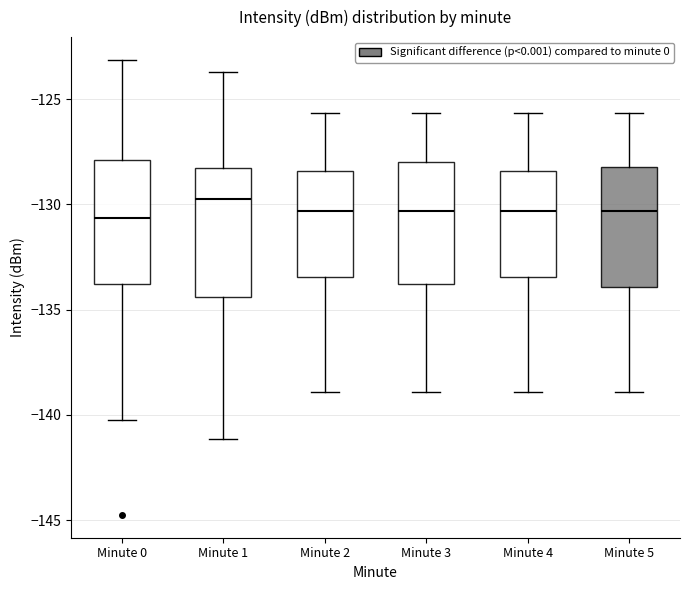

Which box's median line is the highest?

Minute 1